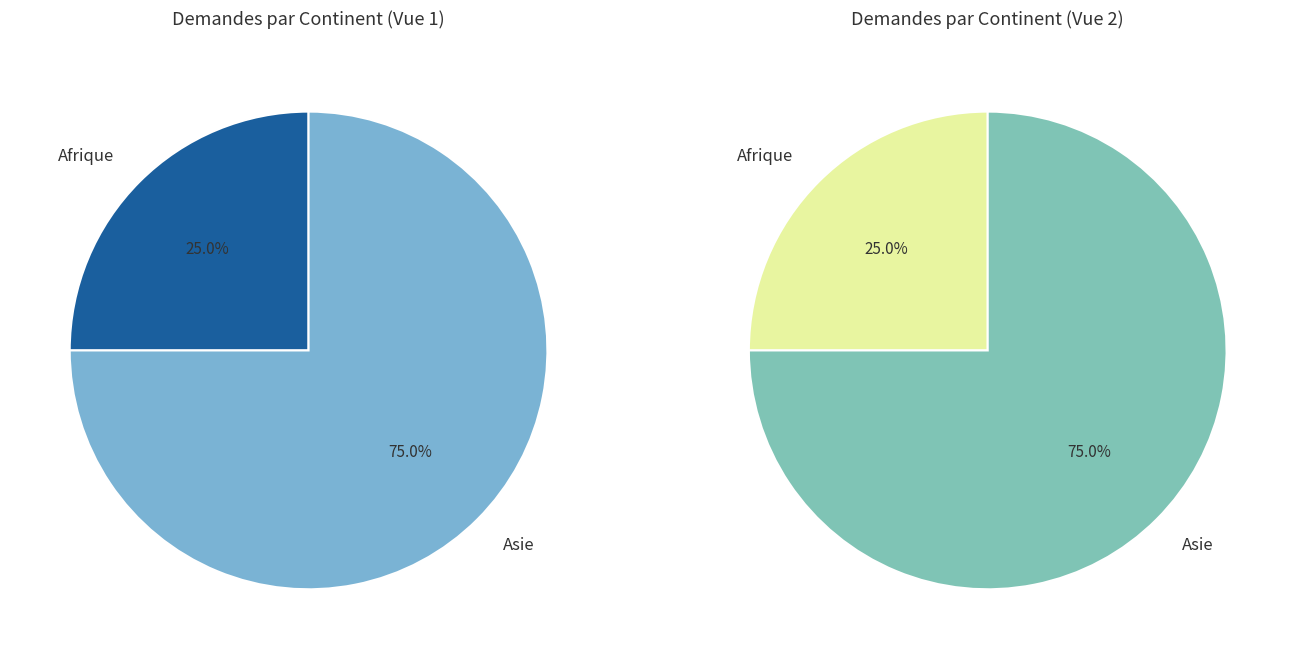

True or false: Afrique accounts for 25% of the total.

True